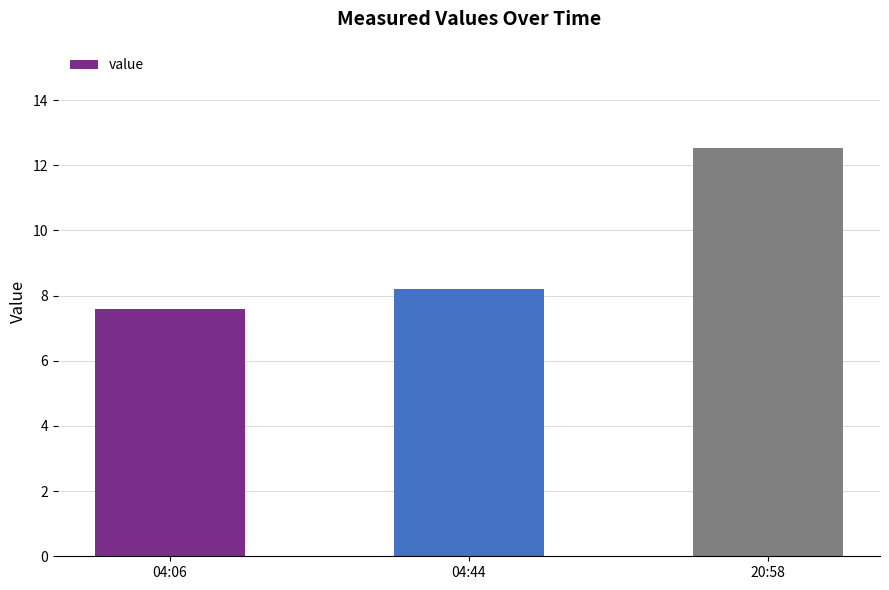

The value at 04:44 is 13.7. True or false?

False